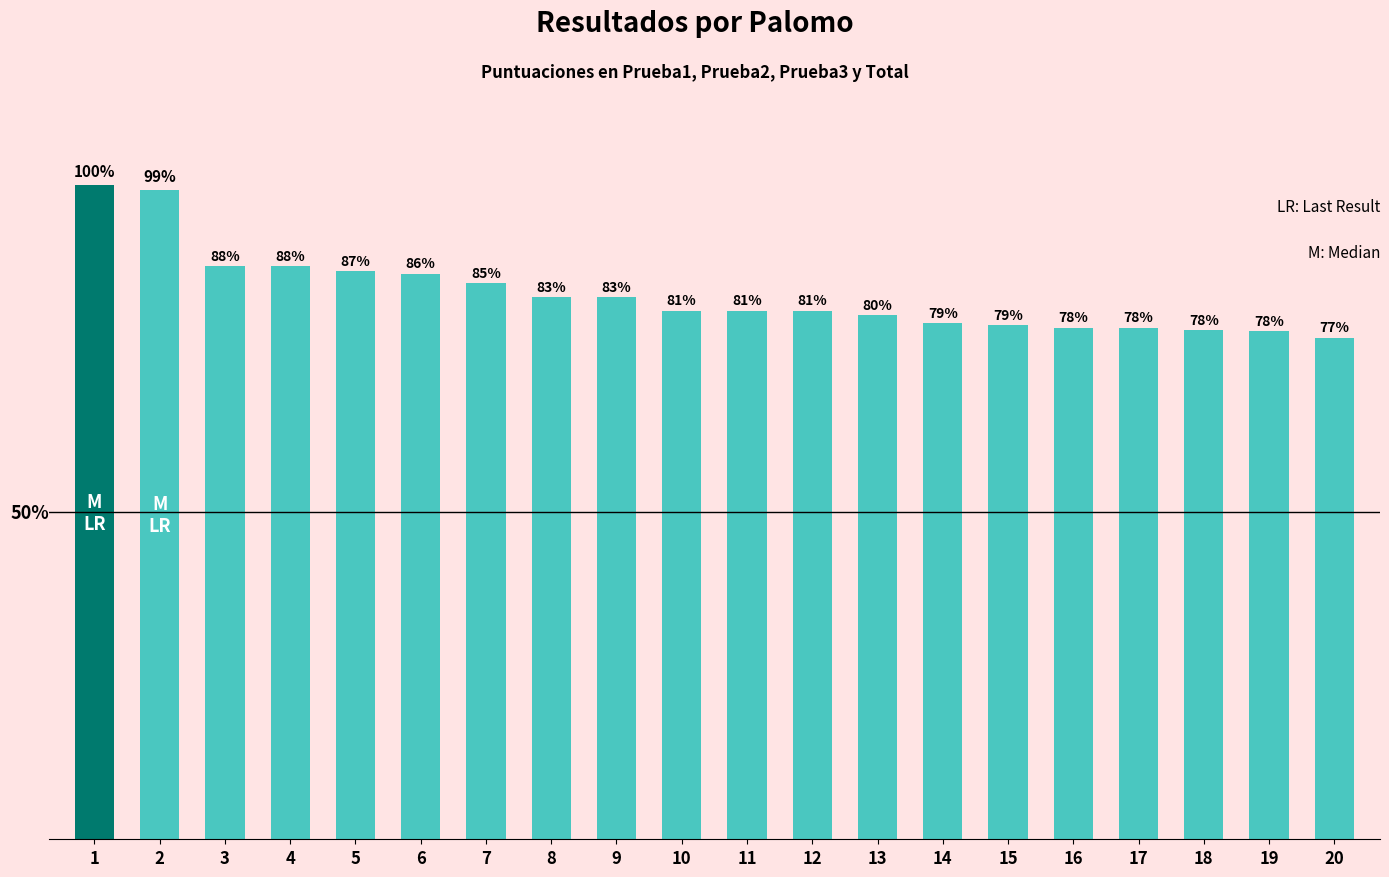

What is the change in value from 4 to 16?

-50